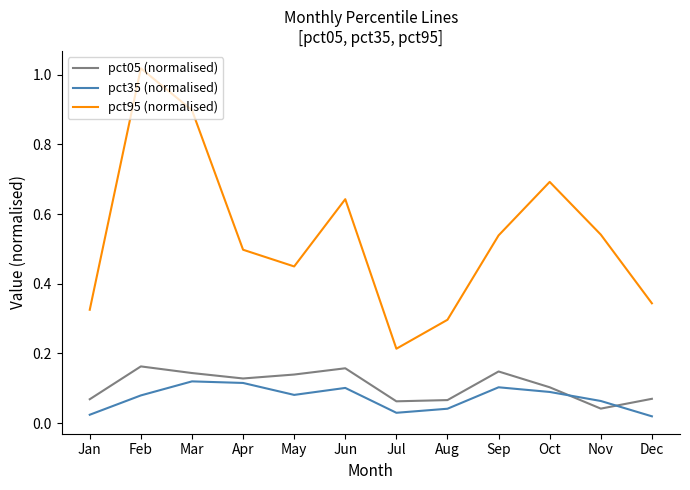

Which category has the lowest value in the pct95 (normalised) series?

Jul